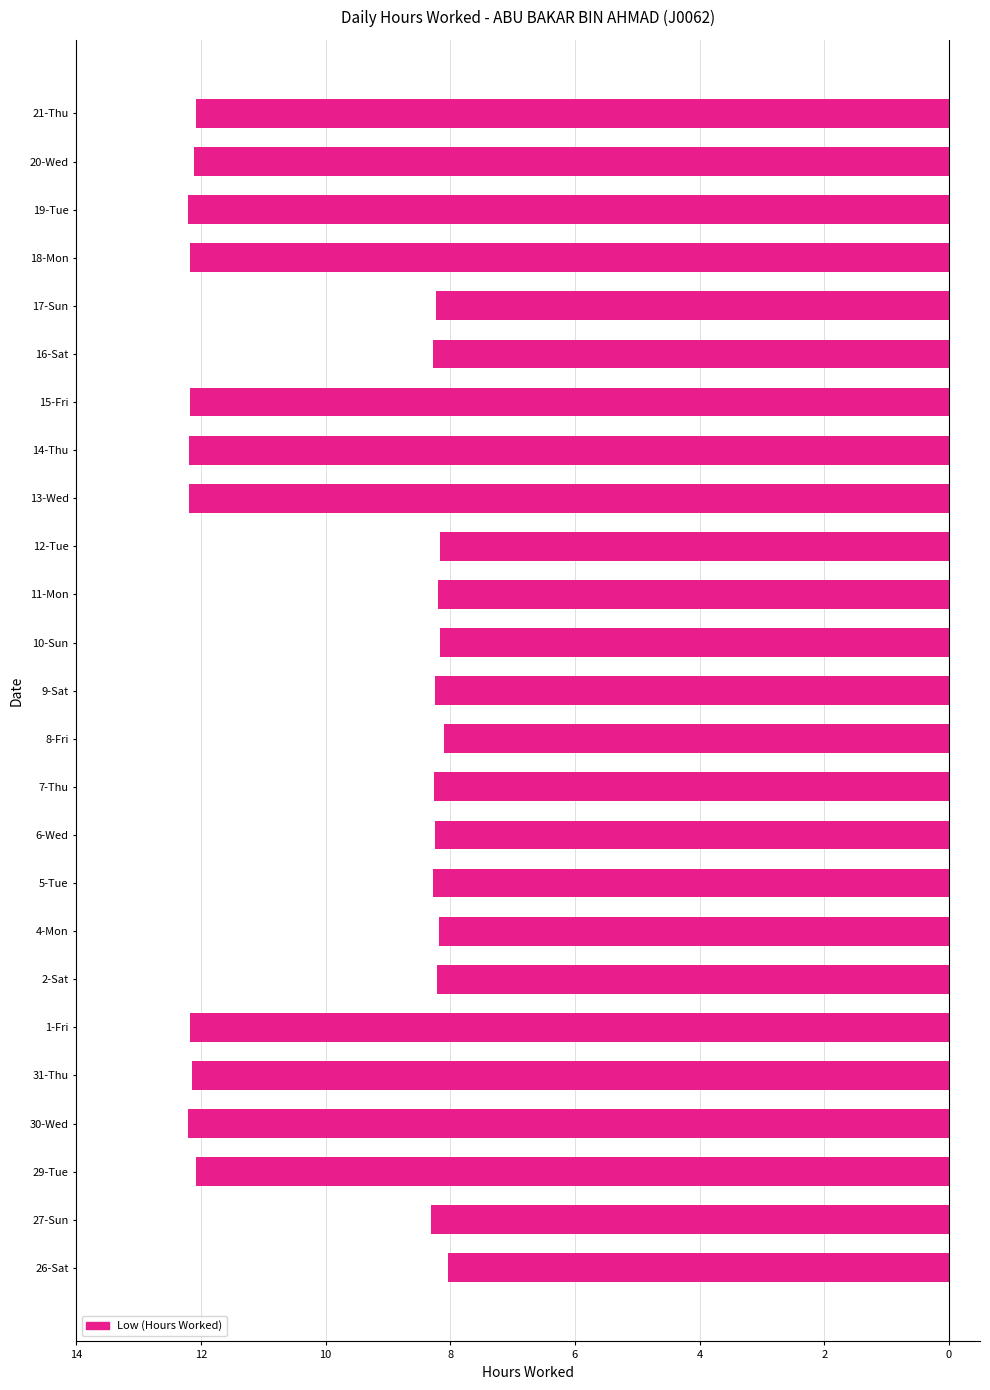

Does the chart contain any negative values?

Yes